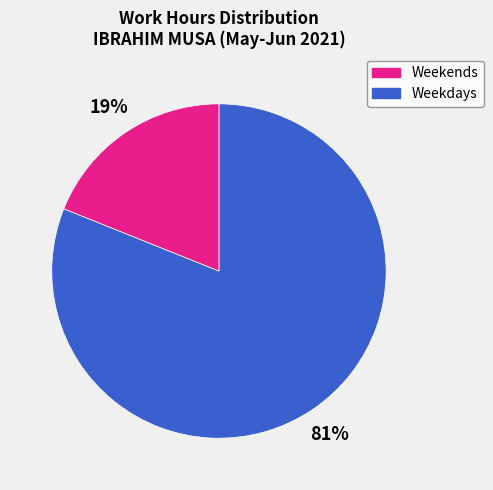

To the nearest percent, what is the average slice percentage?

50%